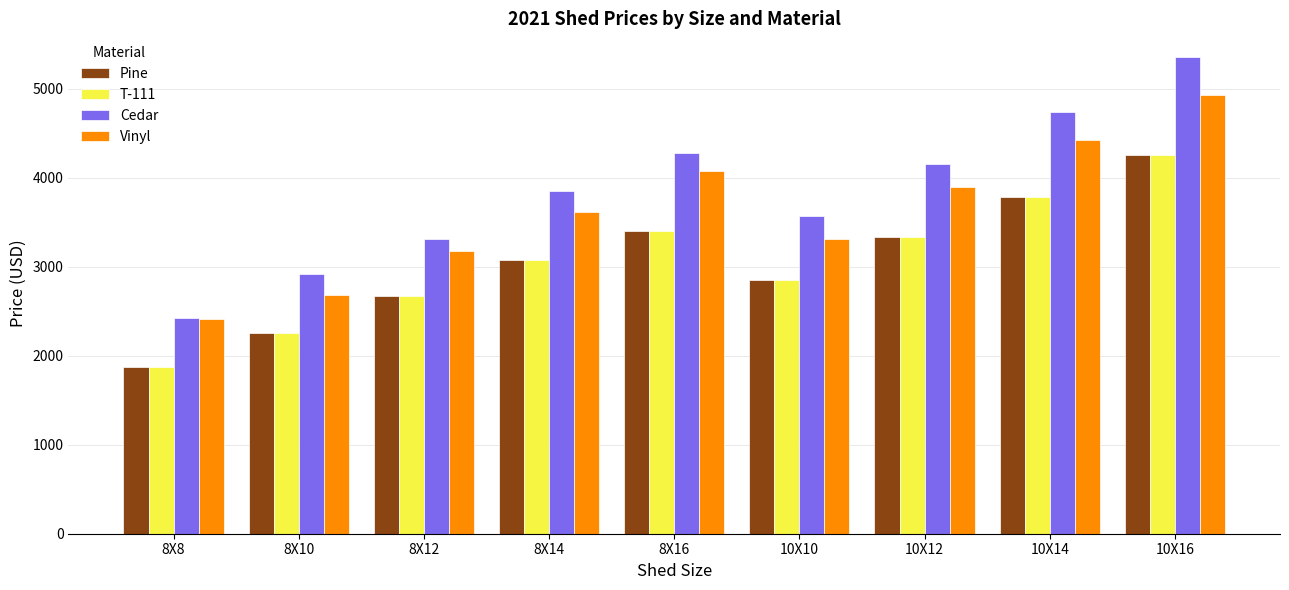

What is the difference between the highest and lowest values at 8X12?

637